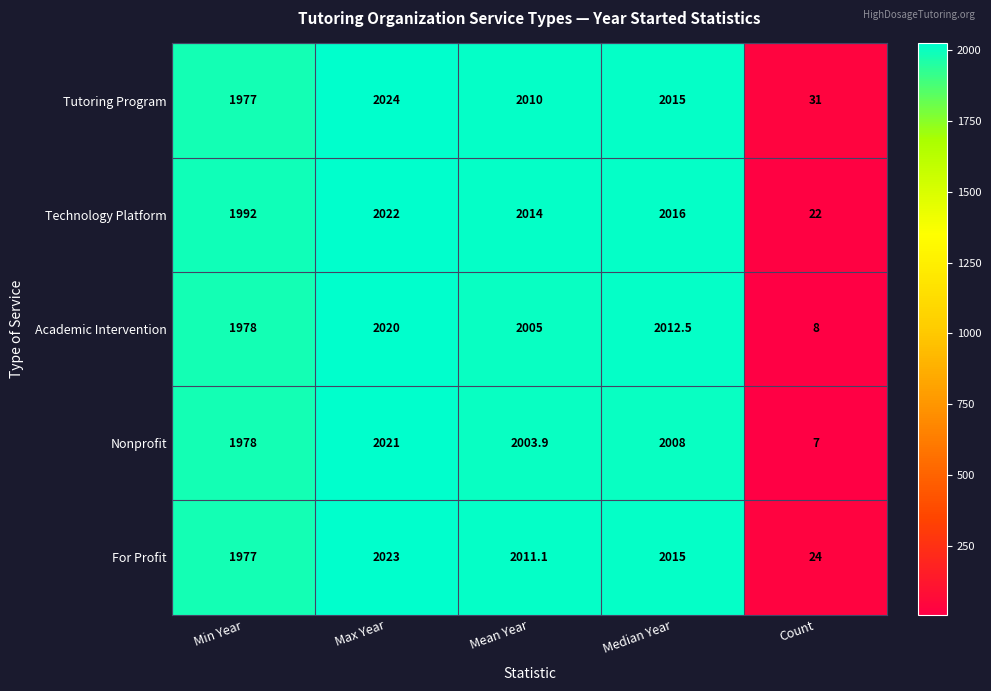

Which category has the highest value across all series?

Max Year